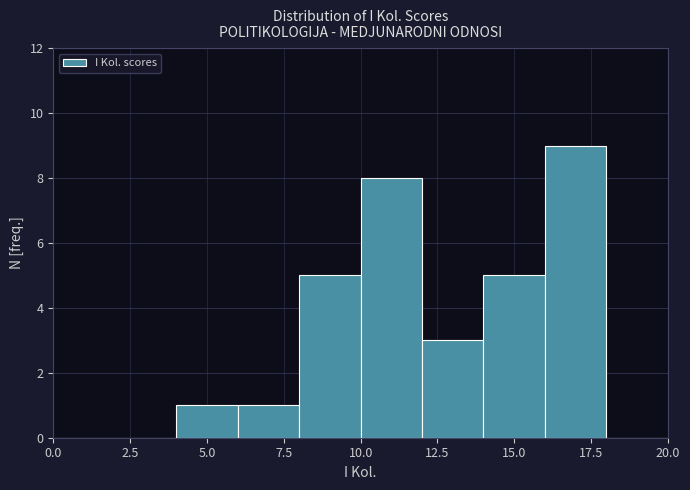

Reading left to right, list every bar in this chart as the range it spans on the x-axis followed by its height. The values are not printed on the chart, so give them approximately, as read against the axis.

0 to 2: 0
2 to 4: 0
4 to 6: 1
6 to 8: 1
8 to 10: 5
10 to 12: 8
12 to 14: 3
14 to 16: 5
16 to 18: 9
18 to 20: 0